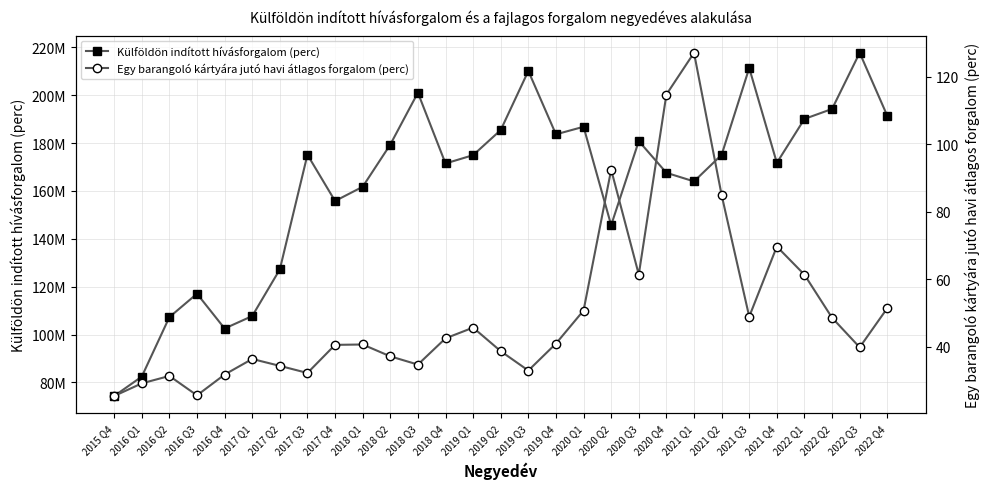

Reading left to right, what are all the values shown in this chart?

Külföldön indított hívásforgalom (perc): 74308805.0	82409110.0	107262253.0	117042080.0	102506373.0	107709097.0	127208622.0	175100657.0	155775020.0	161716751.0	179341100.0	201014956.0	171454600.0	174924567.0	185418537.0	210096564.0	183624056.0	186781145.0	145662688.0	180803065.0	167558498.0	163957291.0	175055946.0	211327471.0	171703456.0	190060746.0	194225868.0	217693265.0	191360839.0
Egy barangoló kártyára jutó havi átlagos forgalom (perc): 25.4	29.1	31.3	25.5	31.7	36.3	34.3	32.2	40.5	40.6	37.1	34.7	42.4	45.6	38.6	32.9	40.9	50.7	92.4	61.3	114.7	127.0	84.9	48.9	69.6	61.3	48.5	39.8	51.4